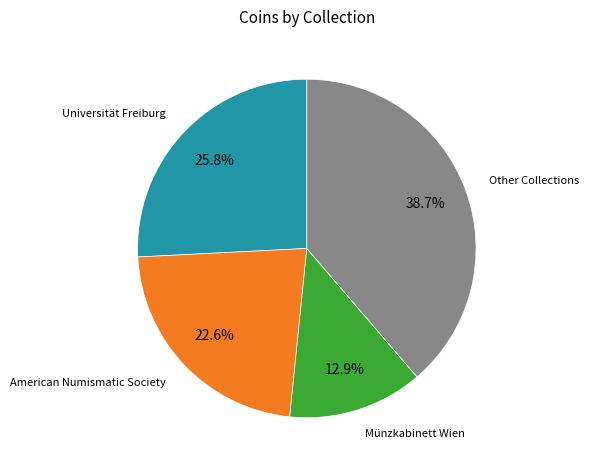

Is there a majority slice in this chart?

No